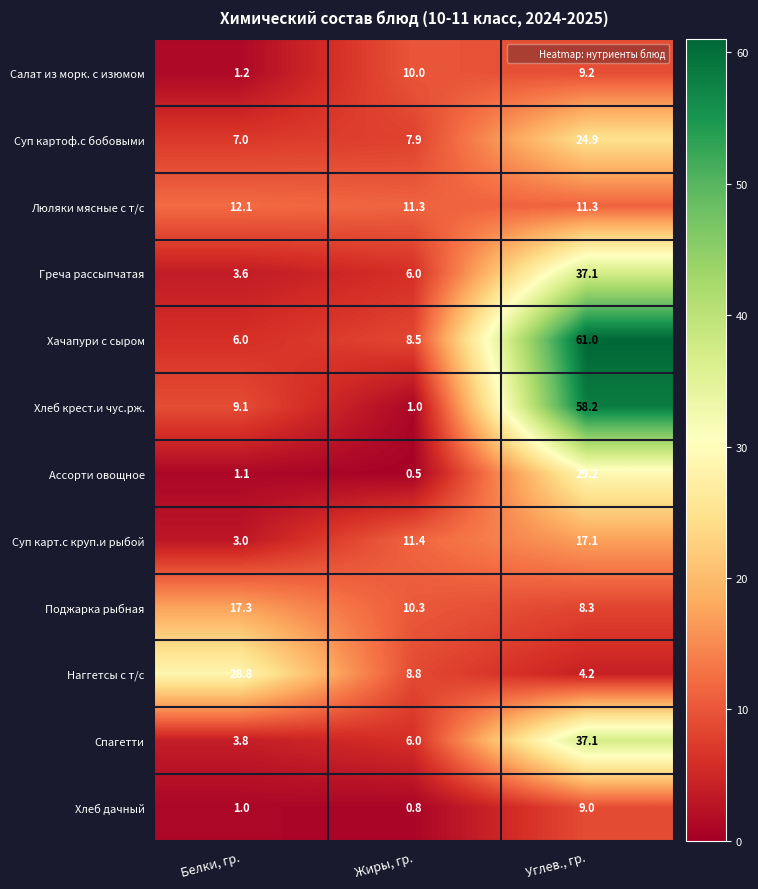

Read the Суп карт.с круп.и рыбой value at Жиры, гр..

11.4